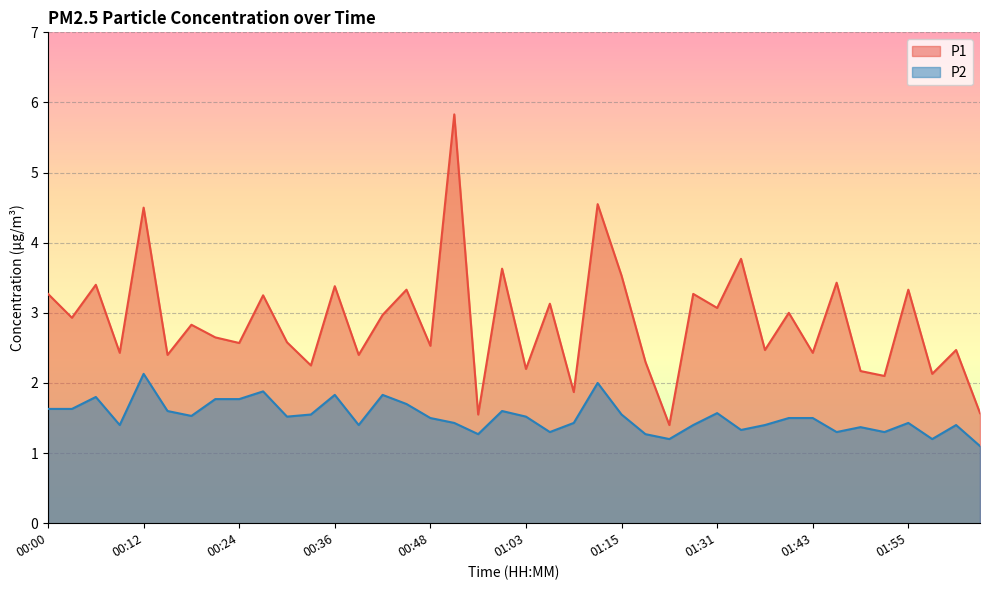

Is the value of P2 at 00:42 greater than the value of P1 at 01:28?

No